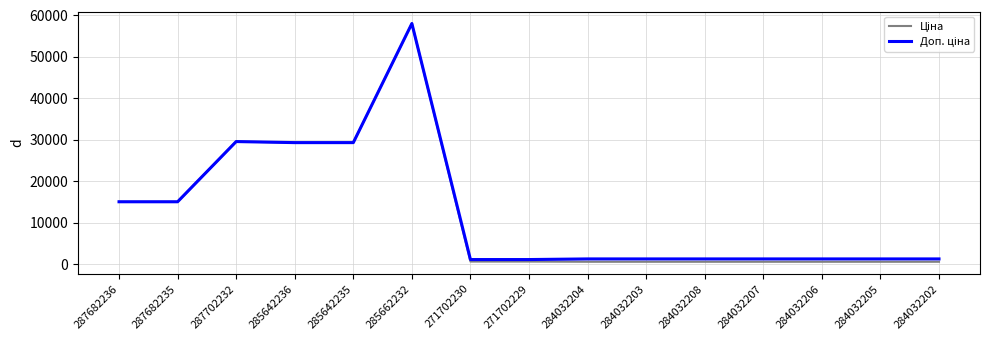

At which category is the sum across all series the highest?

285662232